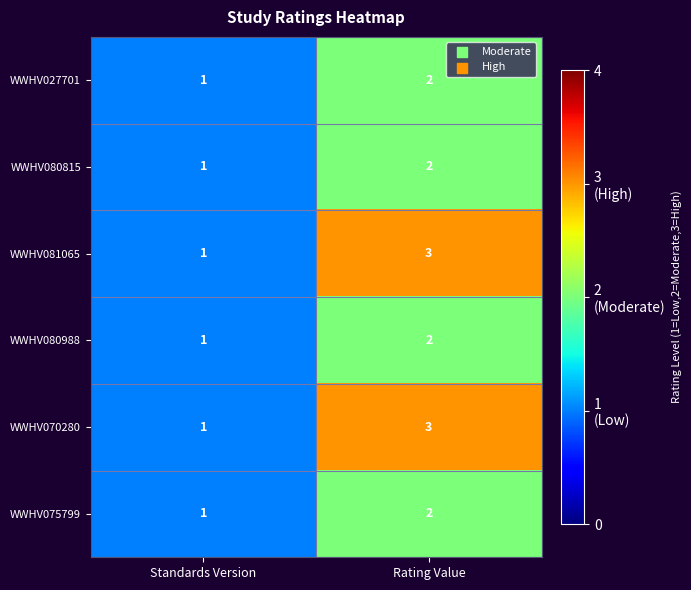

True or false: WWHV080815 has a value of 2 at Standards Version.

False